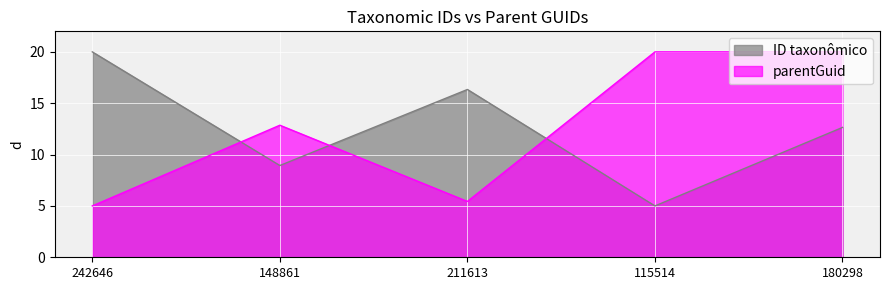

At which category is the sum across all series the highest?

180298